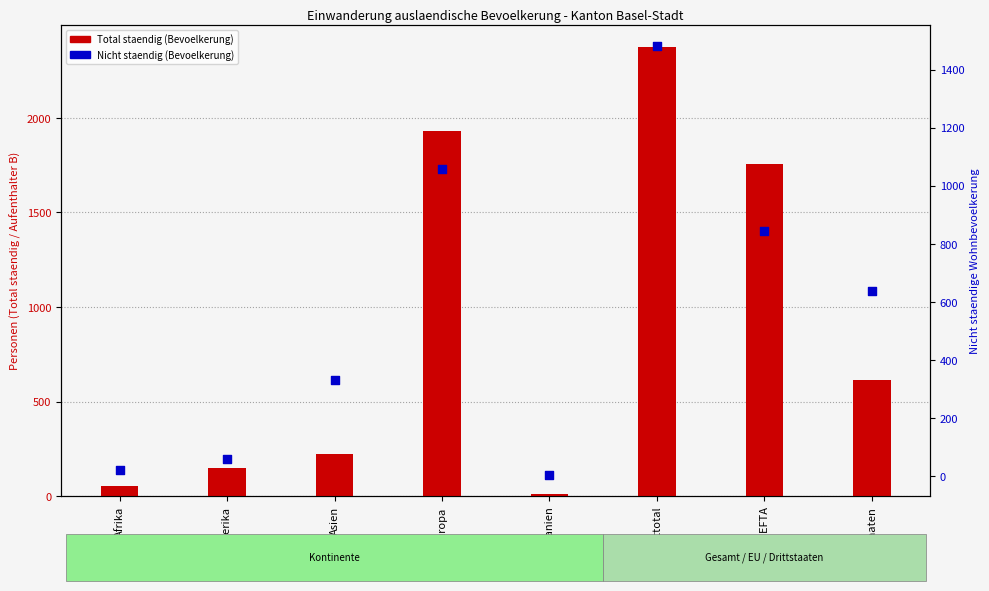

Which series reaches the maximum Y coordinate?

Total staendig